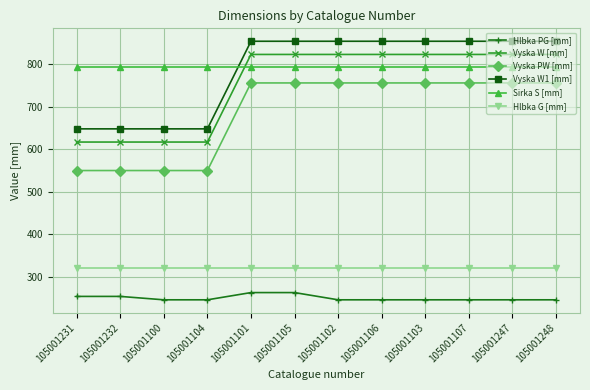

Rank the series at 105001104 from highest to lowest value.

Sirka S [mm], Vyska W1 [mm], Vyska W [mm], Vyska PW [mm], Hlbka G [mm], Hlbka PG [mm]